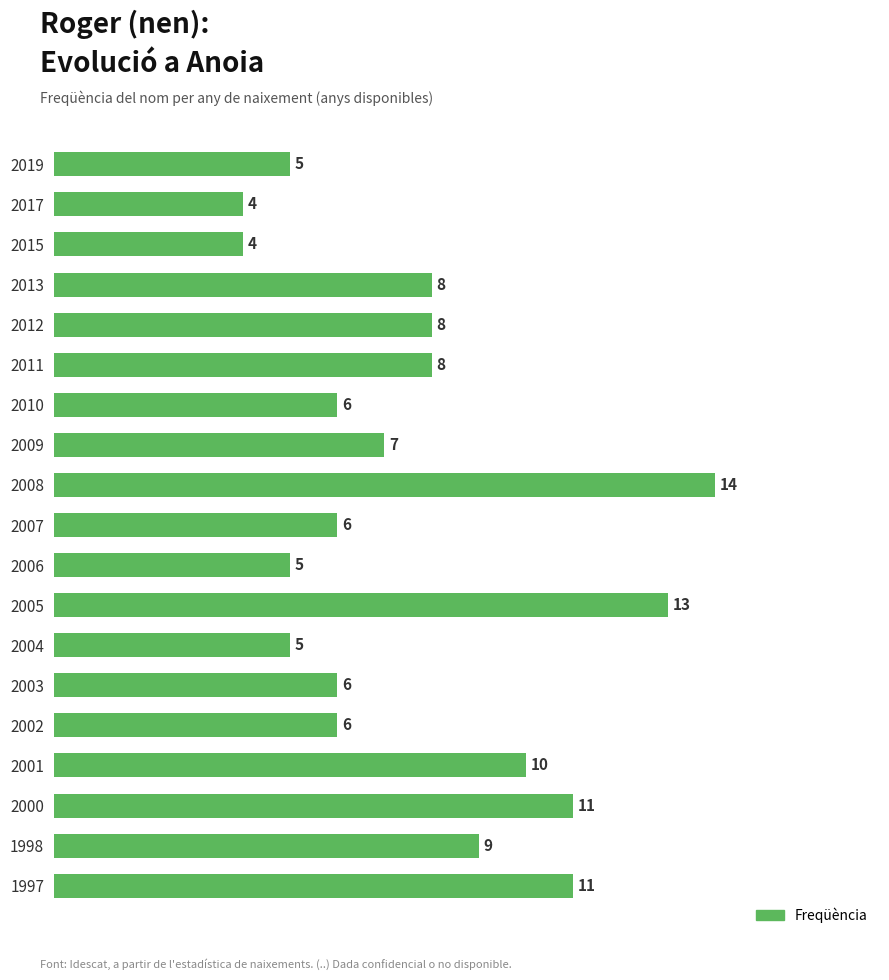

Between 2006 and 2012, which is larger?

2012